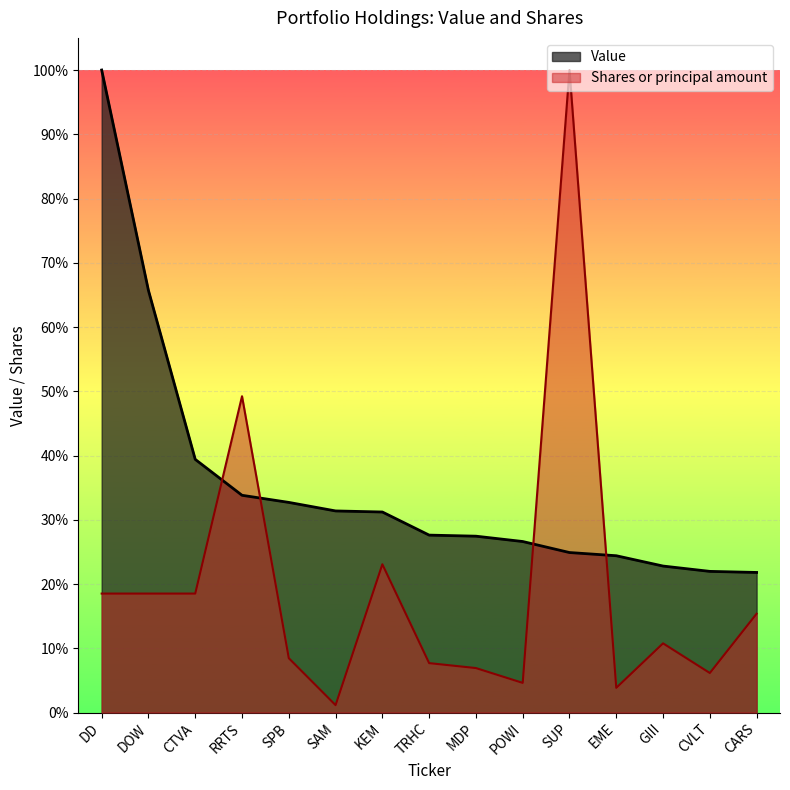

At MDP, list the series in order from largest to smallest.

Value, Shares or principal amount